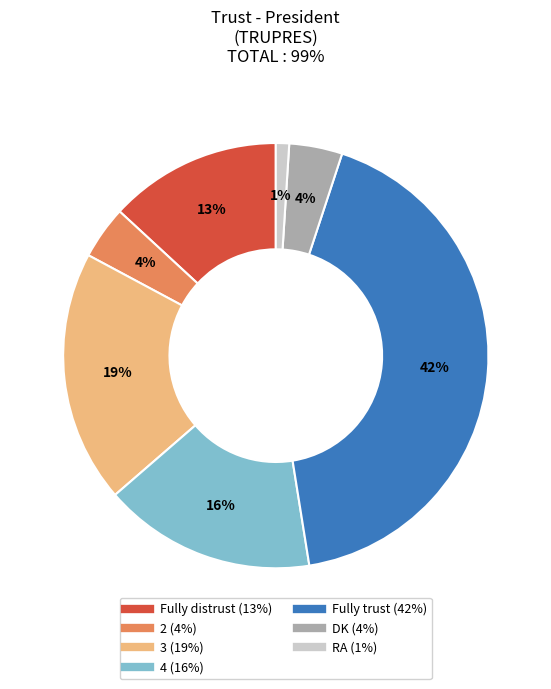

True or false: Fully distrust accounts for 13% of the total.

True